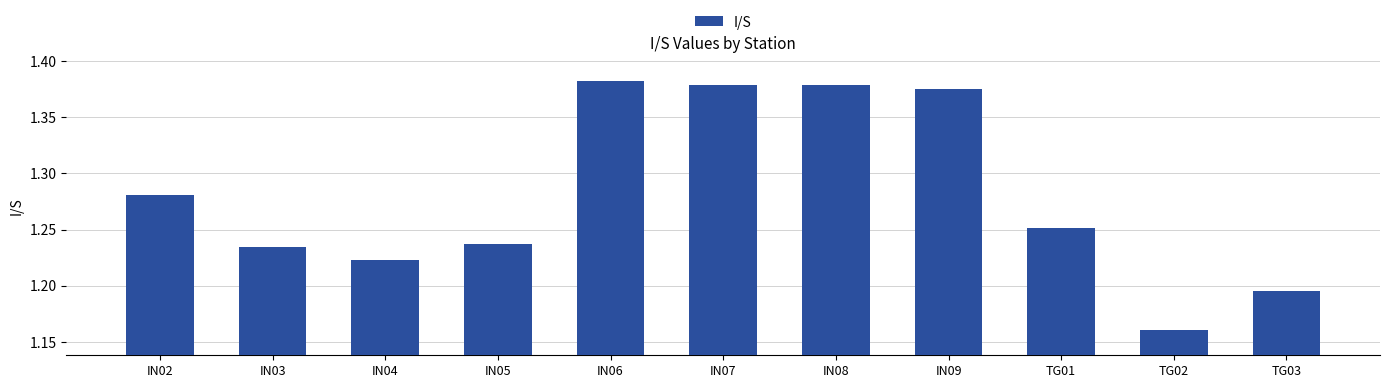

What is the sum of the values at IN02 and IN05?

2.5